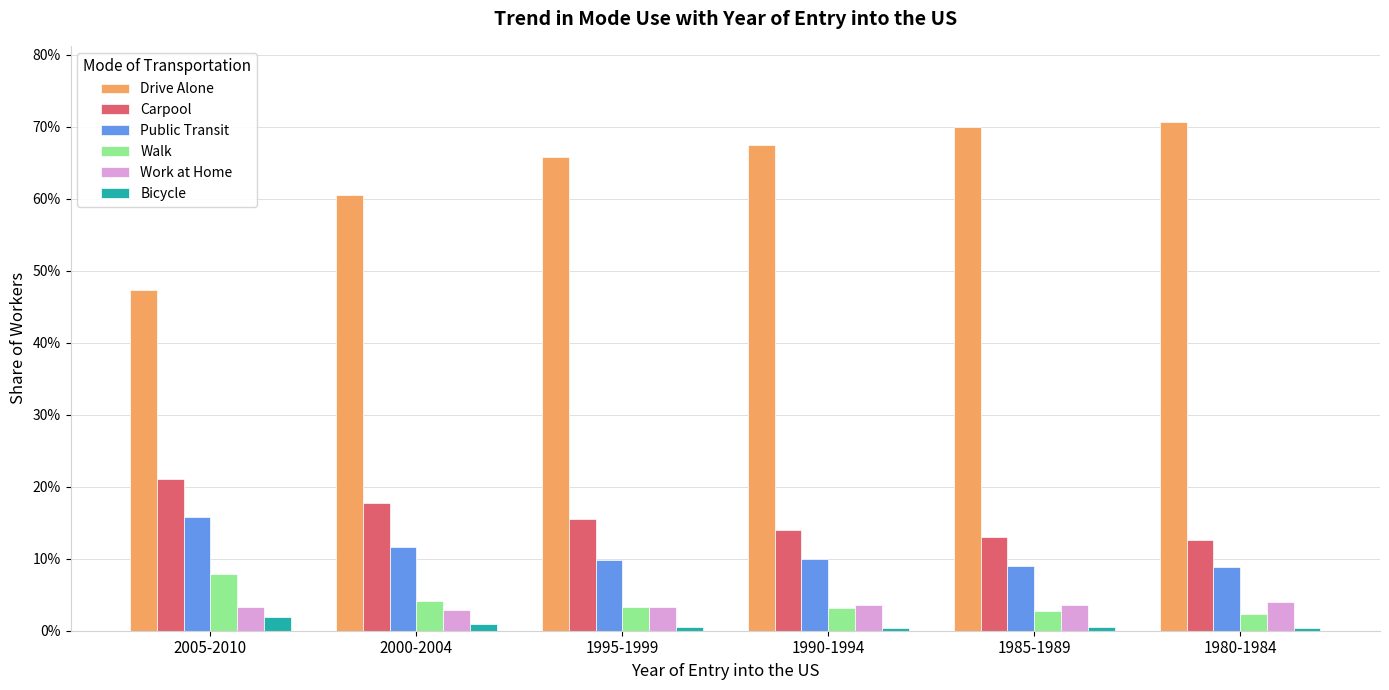

What are all the series names shown in the legend?

Drive Alone, Carpool, Public Transit, Walk, Work at Home, Bicycle